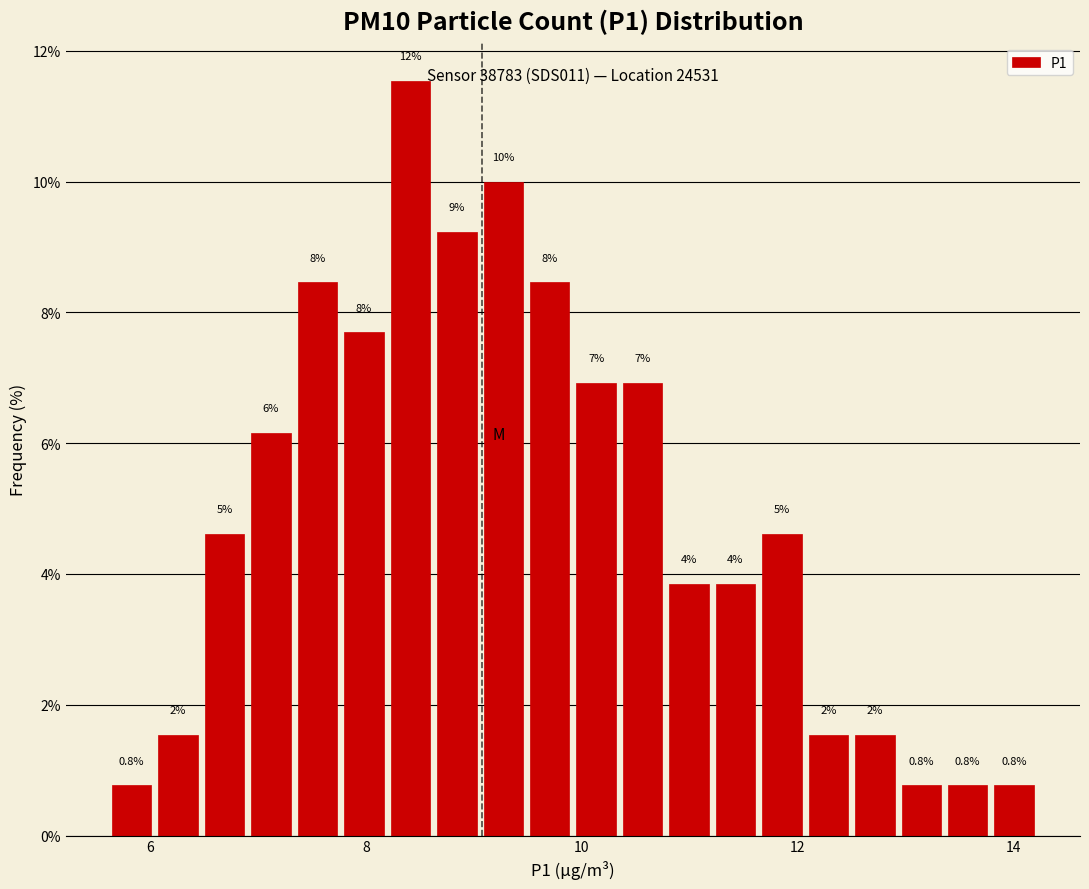

Around what value on the x-axis is the tallest bar? Give the approximate position of its centre, as read against the axis.

8.4